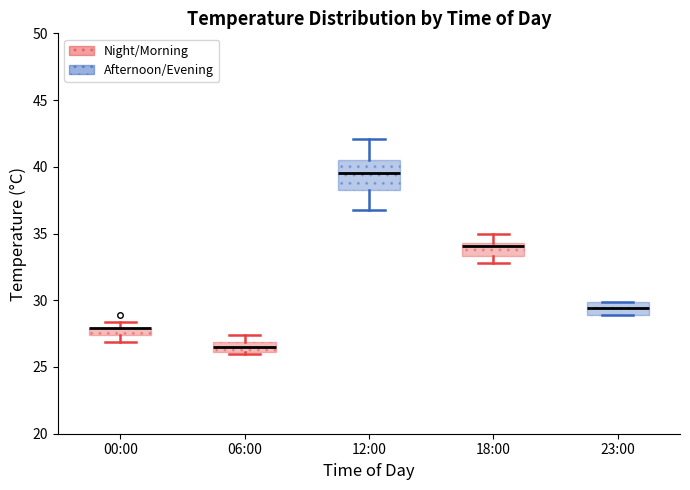

Where is the lower edge of the box for 00:00 on the y-axis? The values are not printed on the chart, so give them approximately, as read against the axis.

27.5